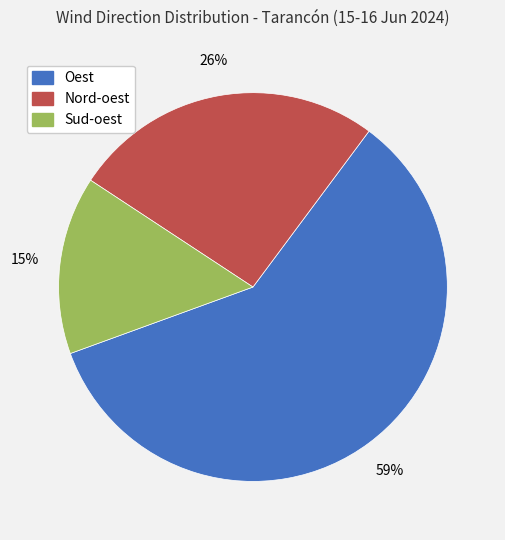

True or false: Oest accounts for 48% of the total.

False